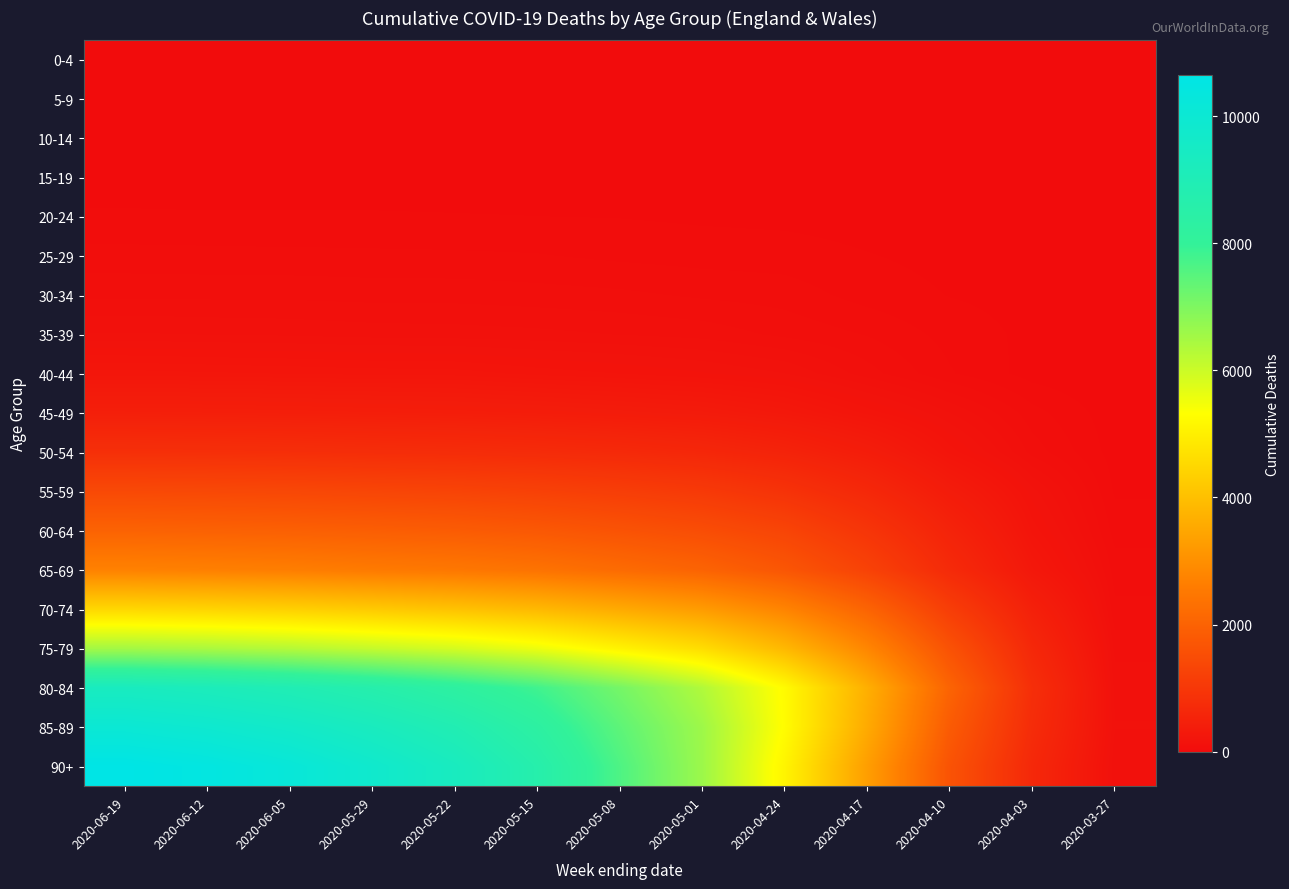

At 2020-06-12, list the series in order from smallest to largest.

5-9, 0-4, 10-14, 15-19, 20-24, 25-29, 30-34, 35-39, 40-44, 45-49, 50-54, 55-59, 60-64, 65-69, 70-74, 75-79, 80-84, 85-89, 90+